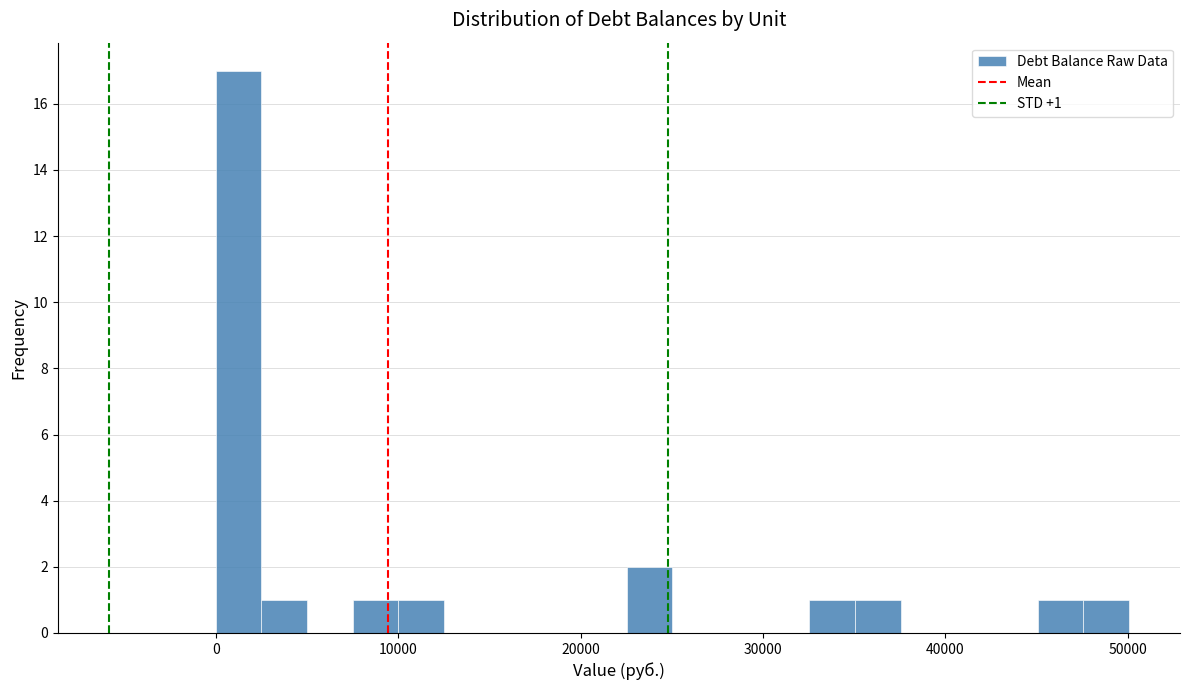

Read against the x-axis, roughly where is the centre of the tallest bar?

1000